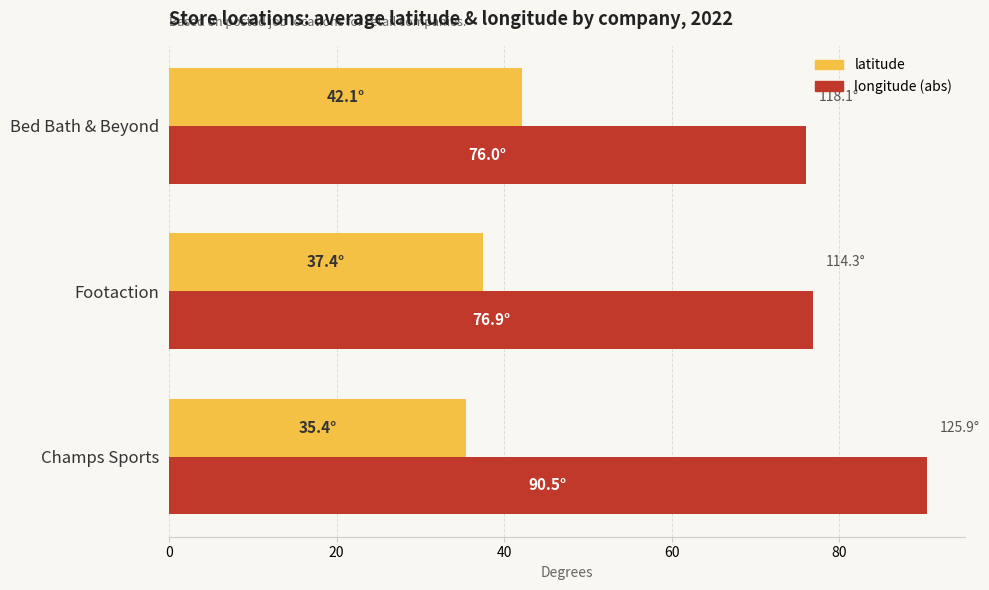

What is the approximate value of longitude (abs) at Champs Sports?

90.5